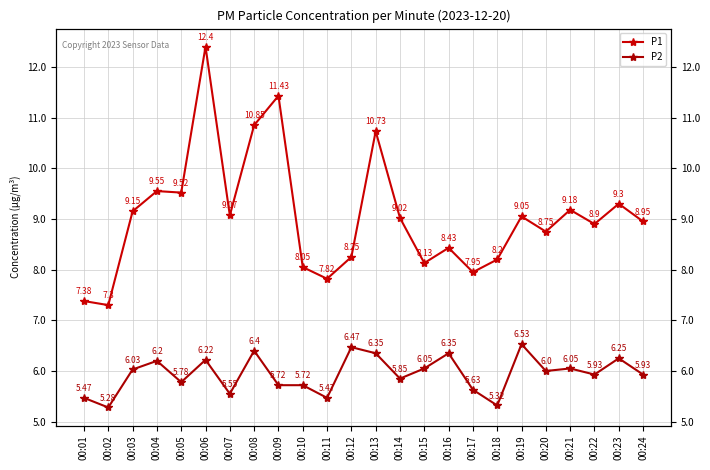

Read the P2 value at 00:13.

6.3